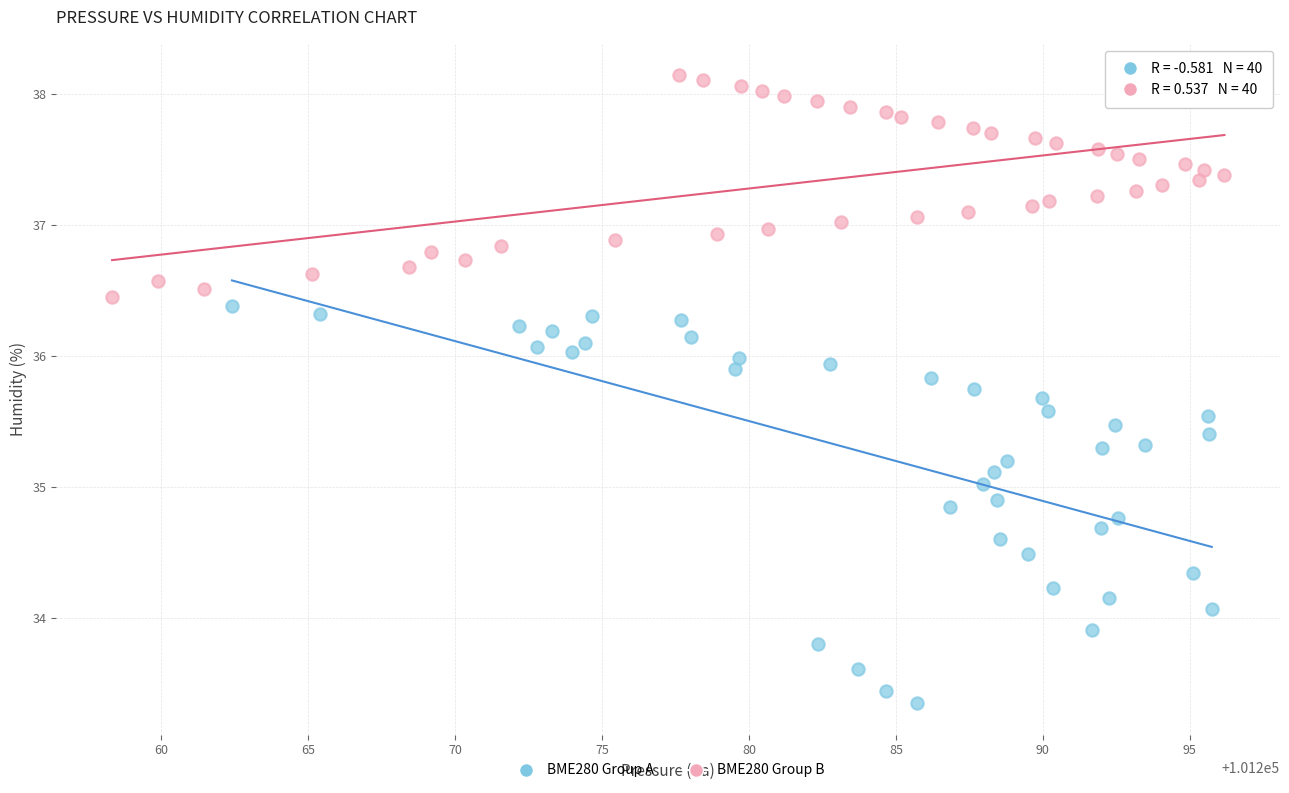

Which series contains the lowest Y value?

BME280 Group A